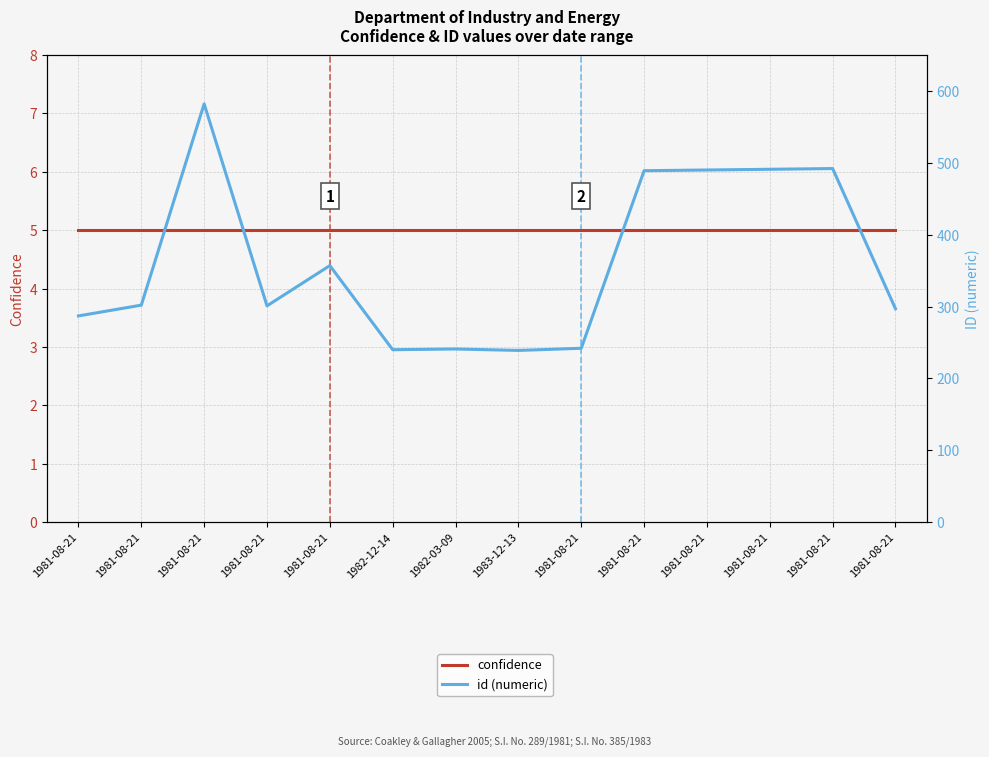

Does the chart display data point markers on the line(s)?

No